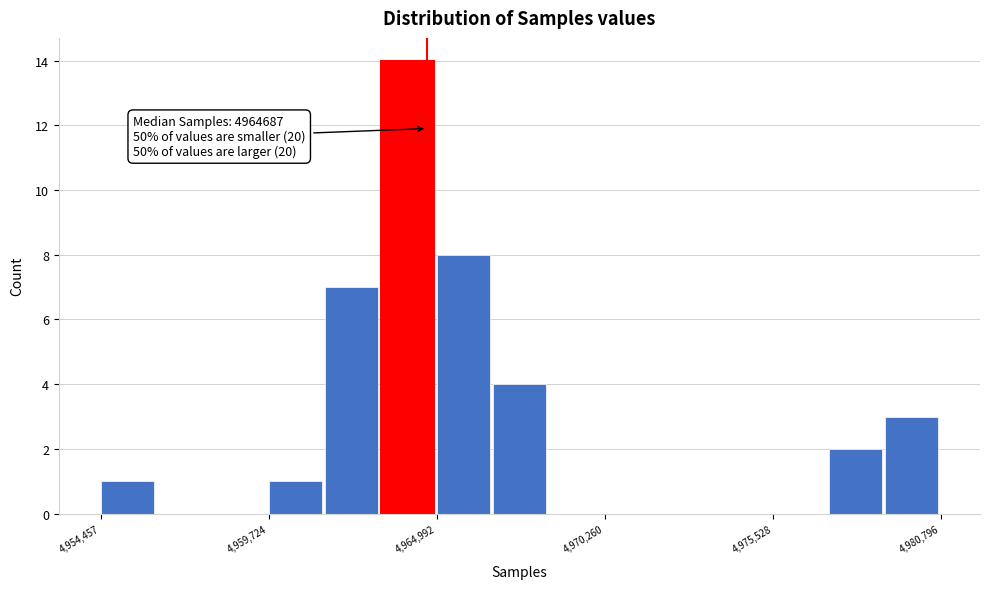

Around what value on the x-axis is the tallest bar? Give the approximate position of its centre, as read against the axis.

4964000